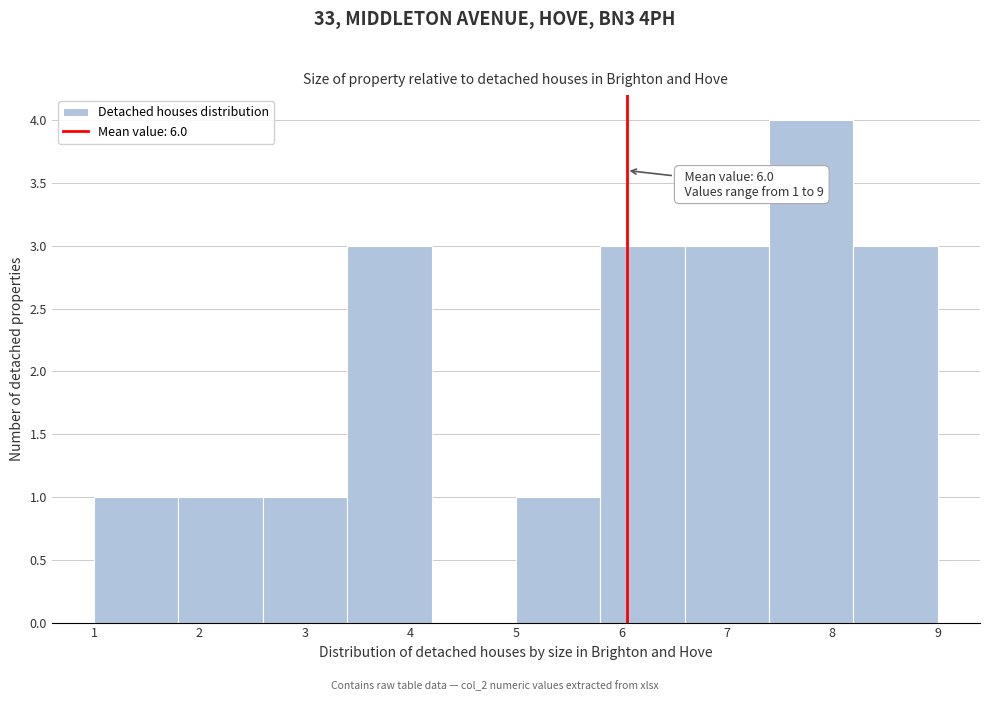

Over which range of the x-axis is the bar tallest?

7.4 to 8.2